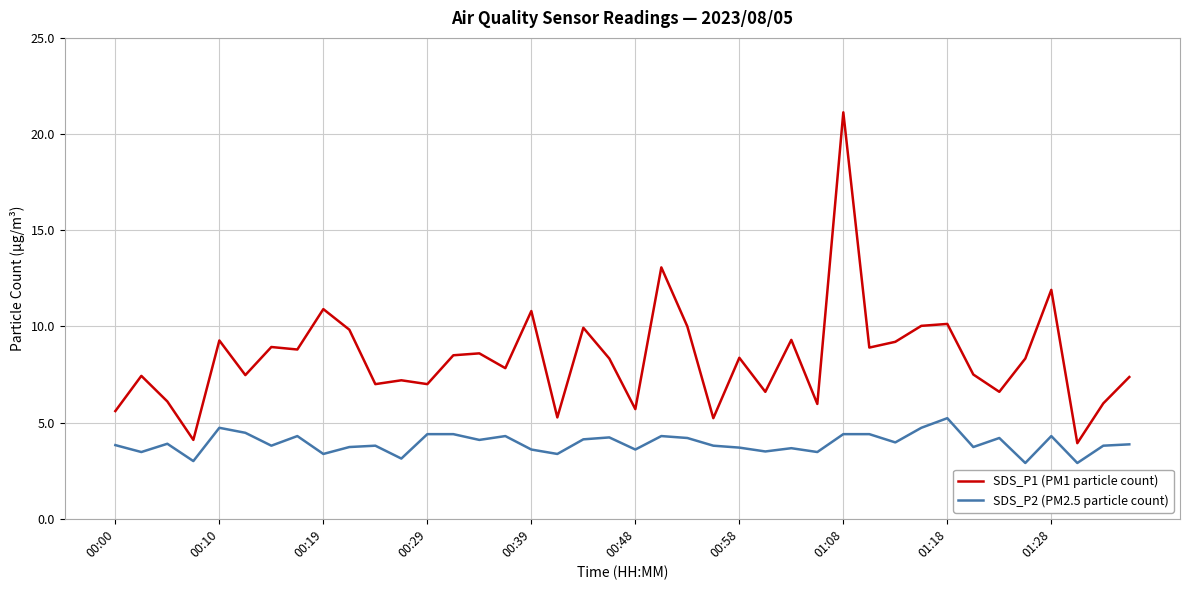

List the series in order of their peak value, highest first.

SDS_P1 (PM1 particle count), SDS_P2 (PM2.5 particle count)